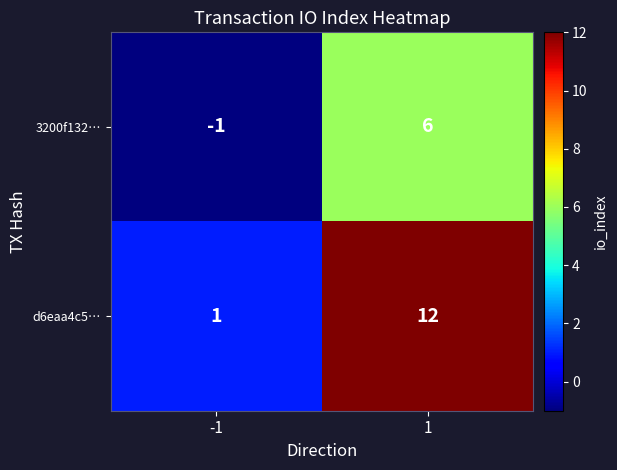

What is the difference between the highest and lowest values at 1?

6